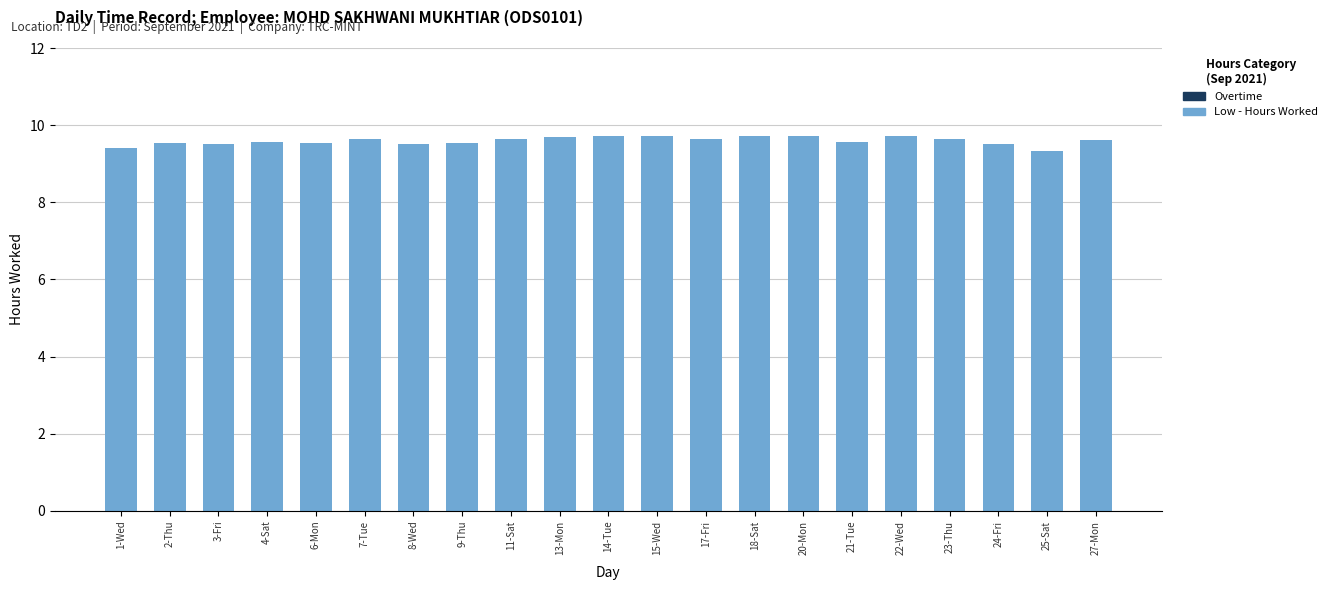

What is the label of the 10th bar from the left?

13-Mon